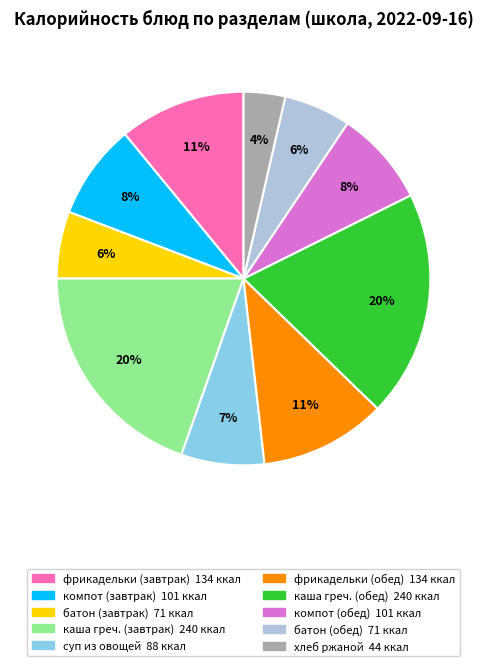

Is there a majority slice in this chart?

No